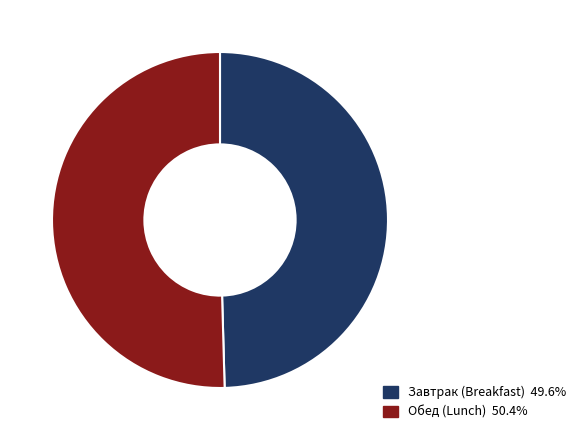

Is there any slice that represents more than half of the pie?

Yes